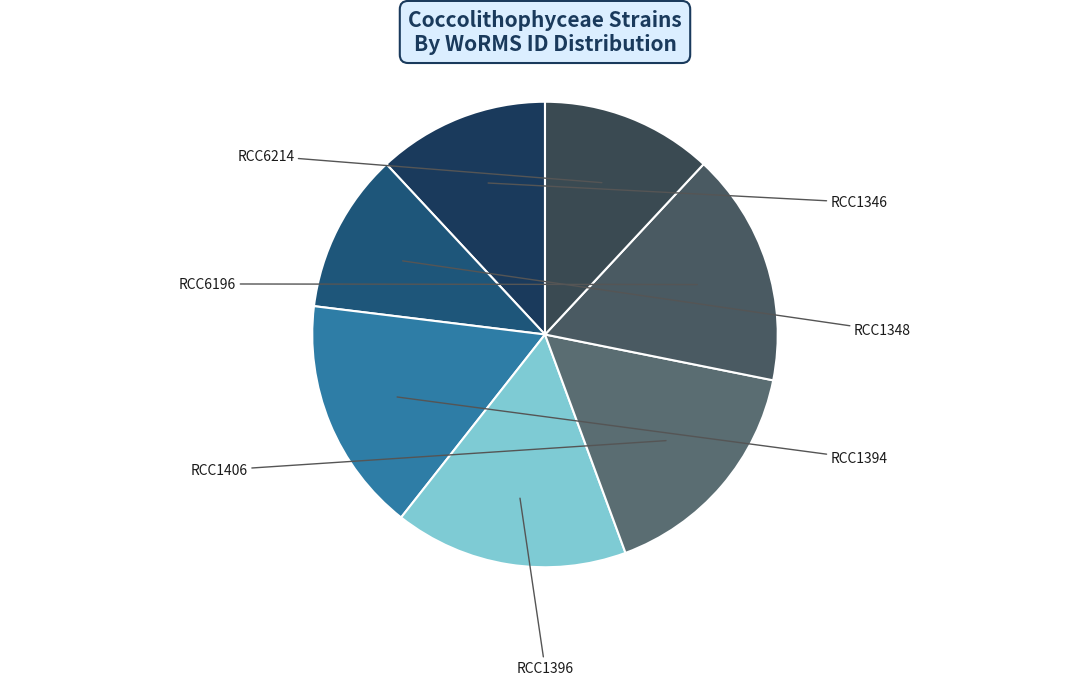

Which category has the biggest portion of the pie?

RCC1394